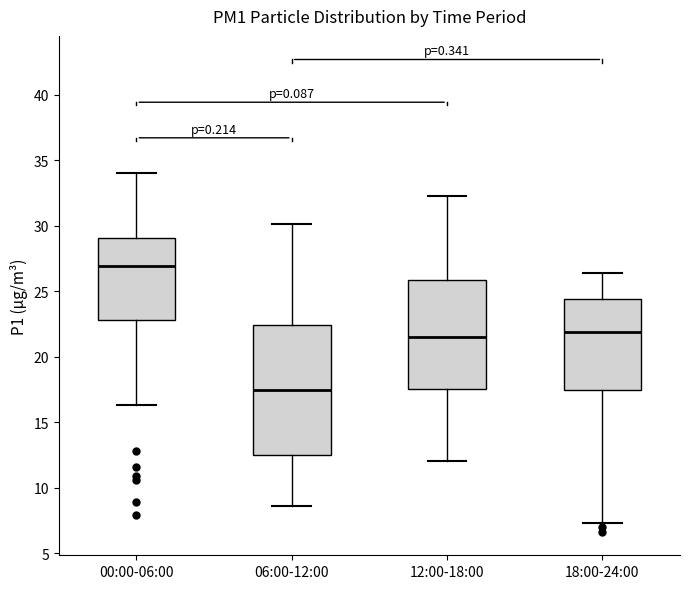

Which box is the tallest, from its lower edge to its upper edge?

06:00-12:00